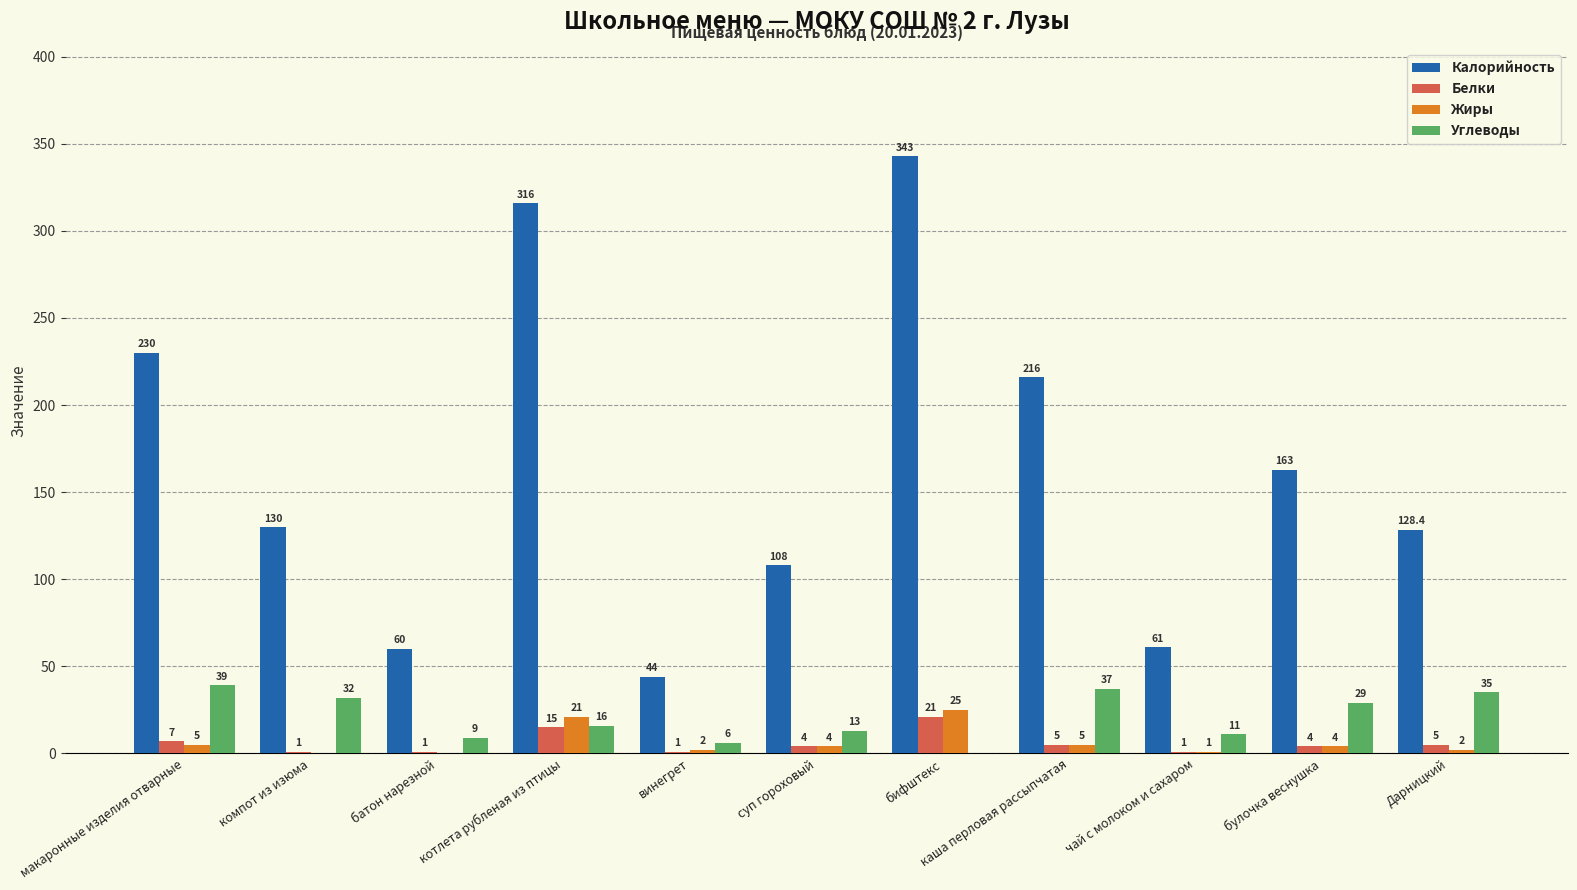

Count the number of categories in the chart.

11